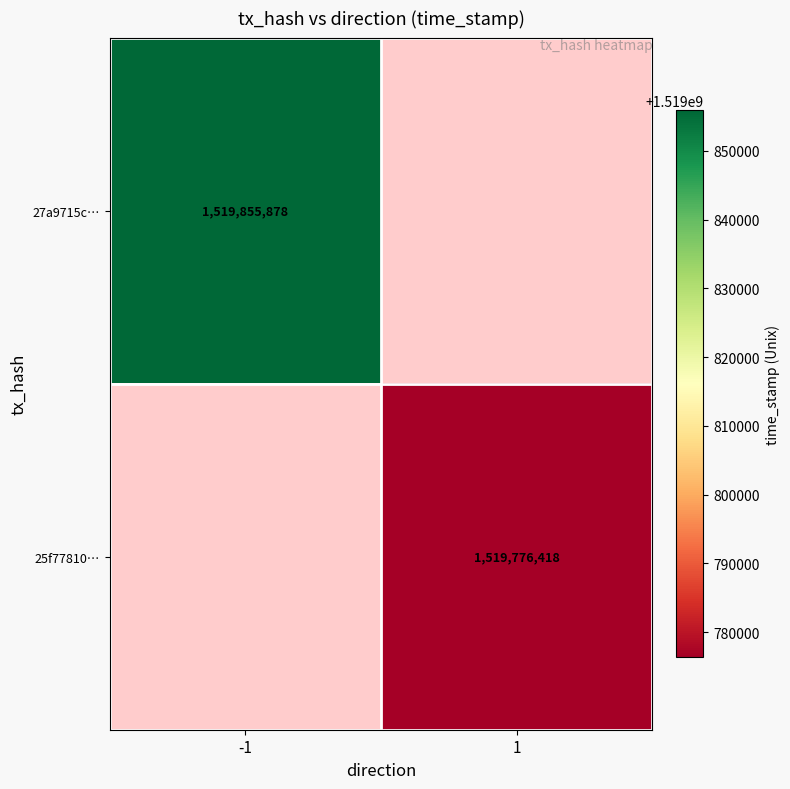

How many data points does each series have?

2